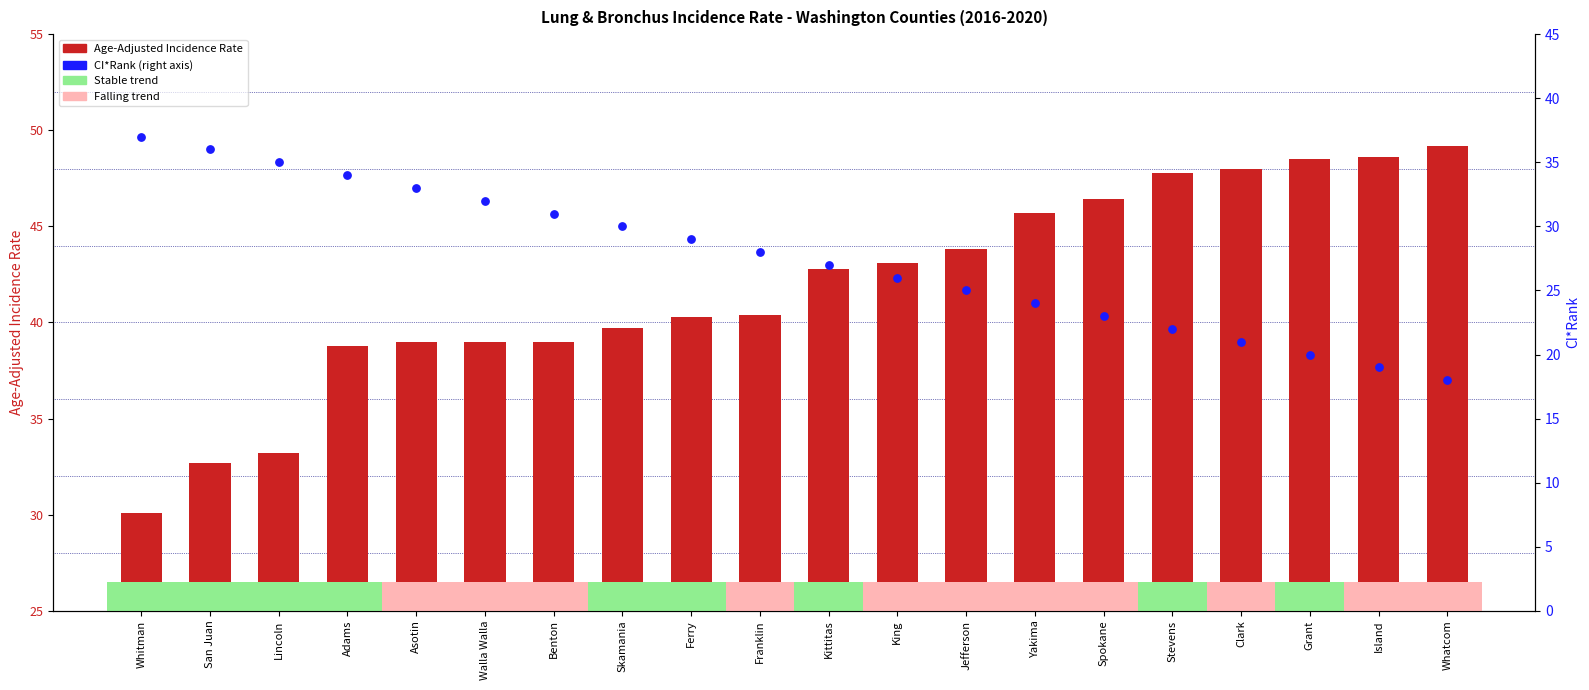

Which series has the widest spread of Y values?

Age-Adjusted Incidence Rate